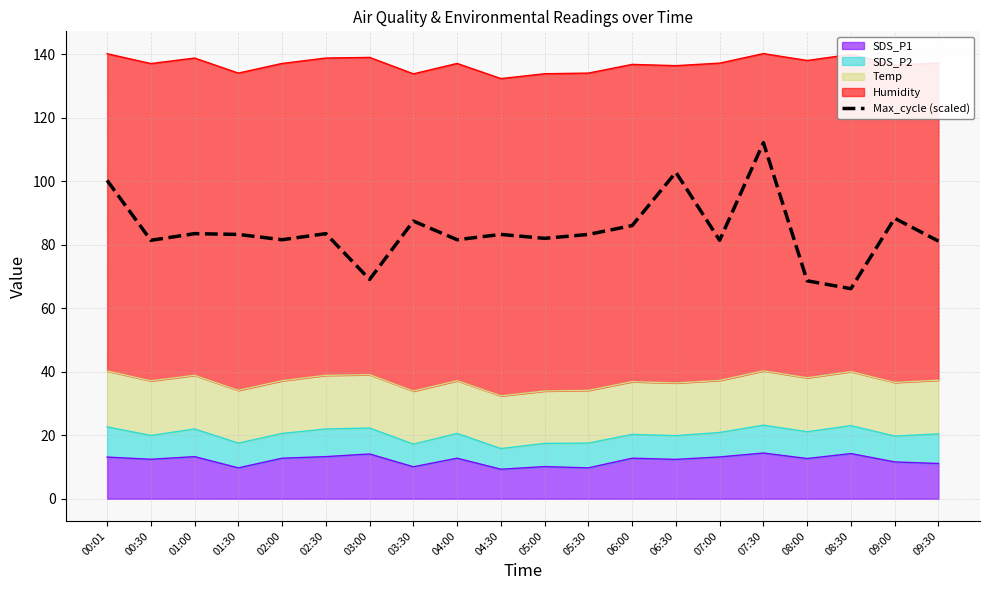

What is the ratio of the value at 06:00 to the value at 04:30?

1.0